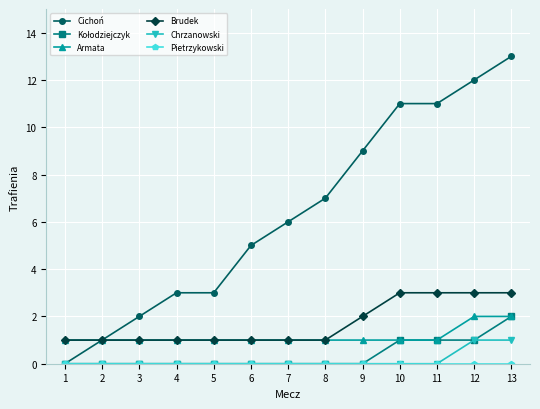

Which series changed the most between 2 and 6?

Cichoń